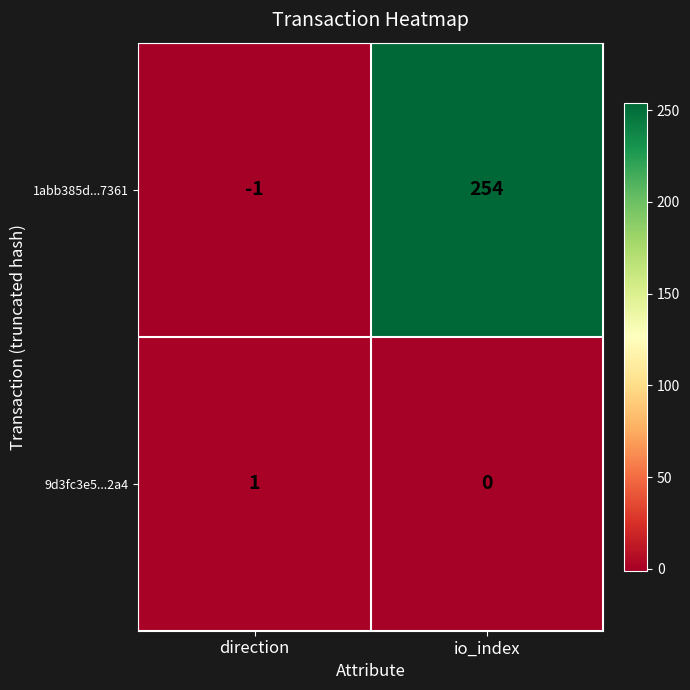

At which category is the sum across all series the highest?

io_index